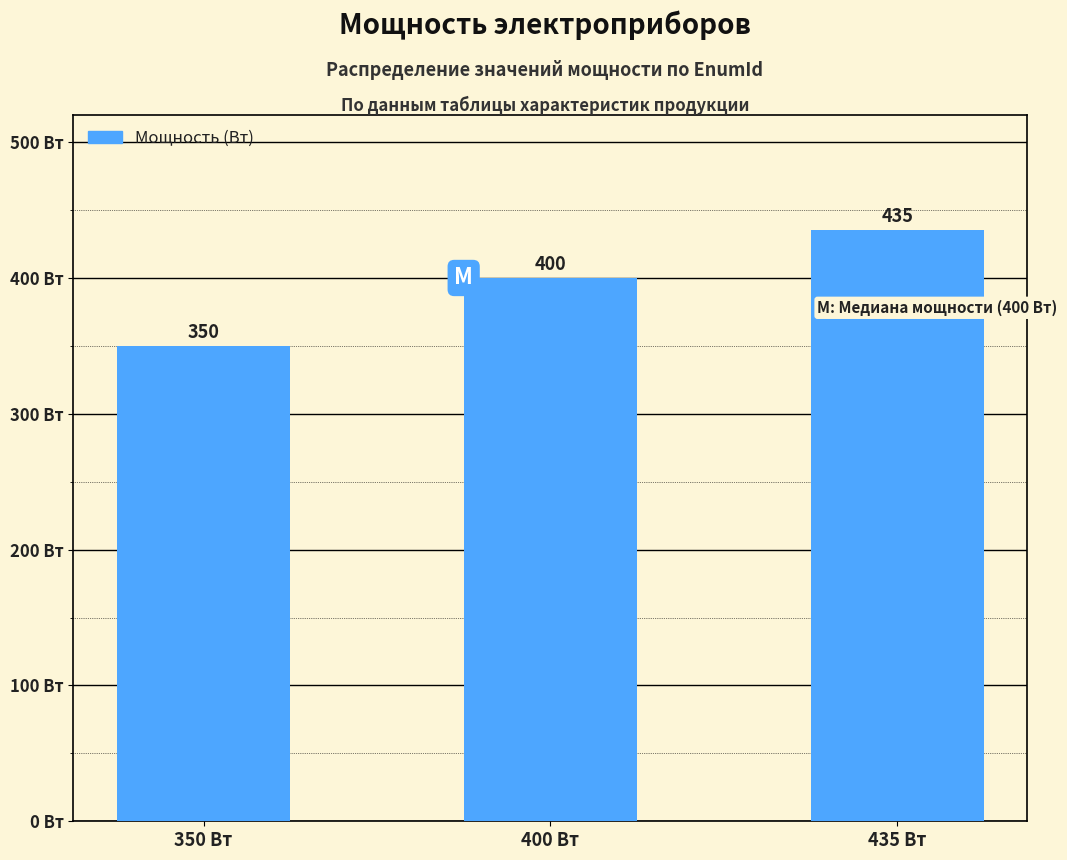

What is the label of the 3rd bar from the left?

435 Вт